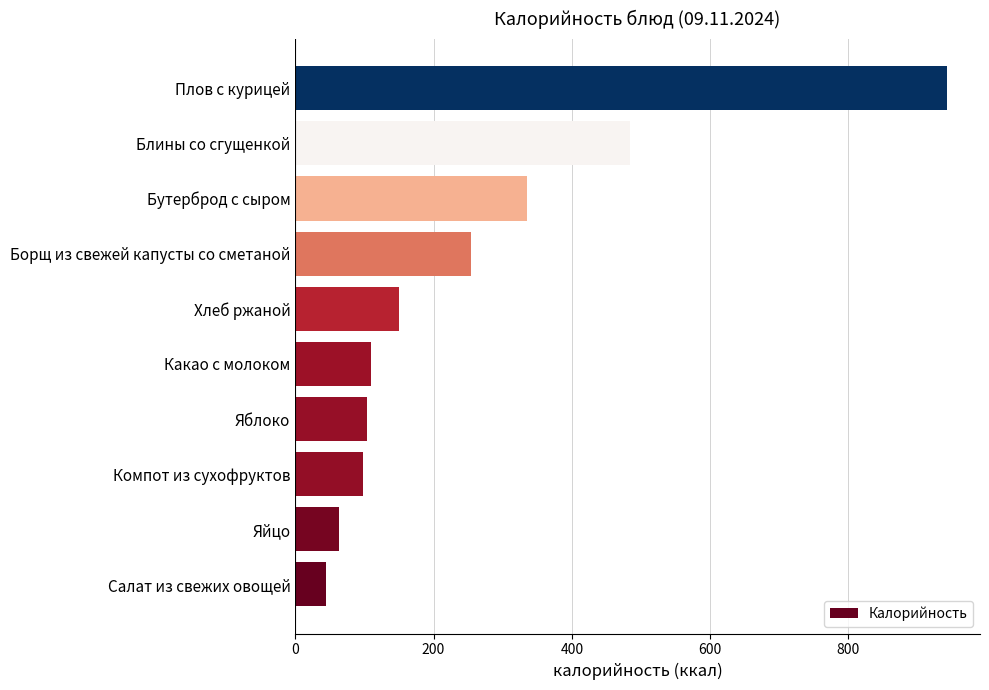

Between Плов с курицей and Блины со сгущенкой, which is larger?

Плов с курицей